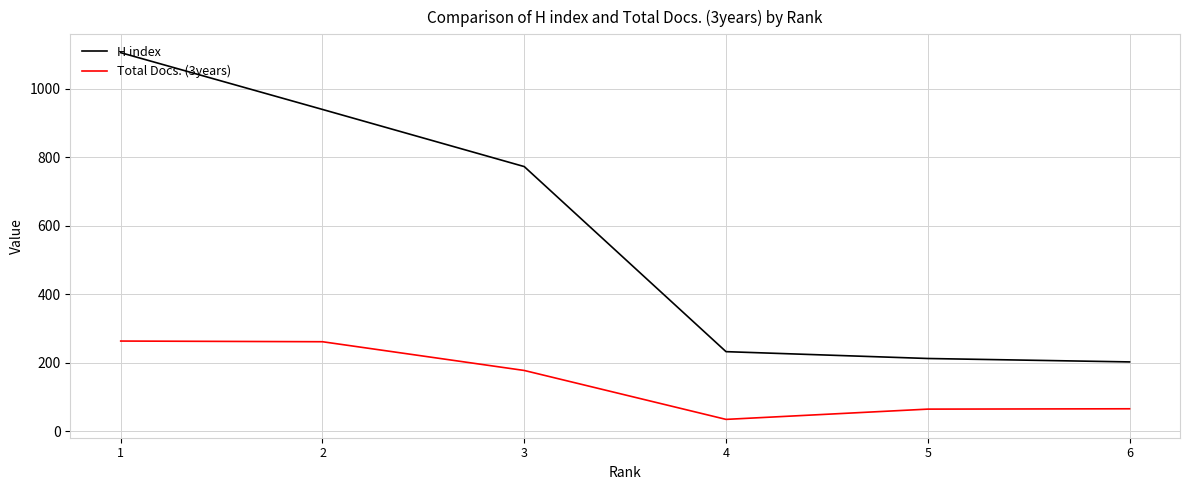

Reading left to right, extract all data points from this chart.

H index: 6=202	5=212	4=232	3=773	2=940	1=1106
Total Docs. (3years): 6=65	5=64	4=34	3=177	2=261	1=263